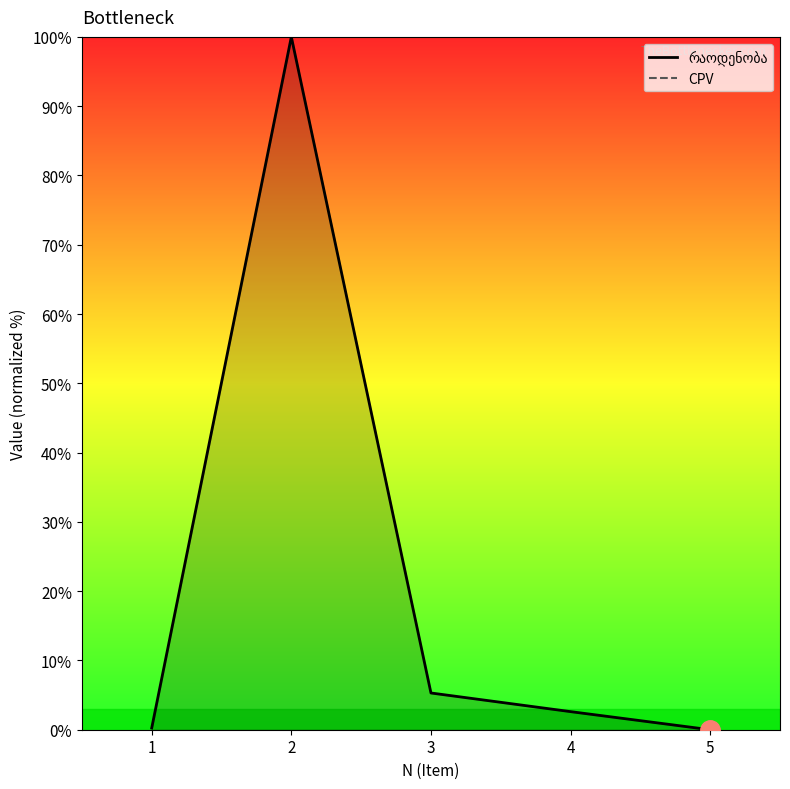

What are all the series names shown in the legend?

რაოდენობა, CPV